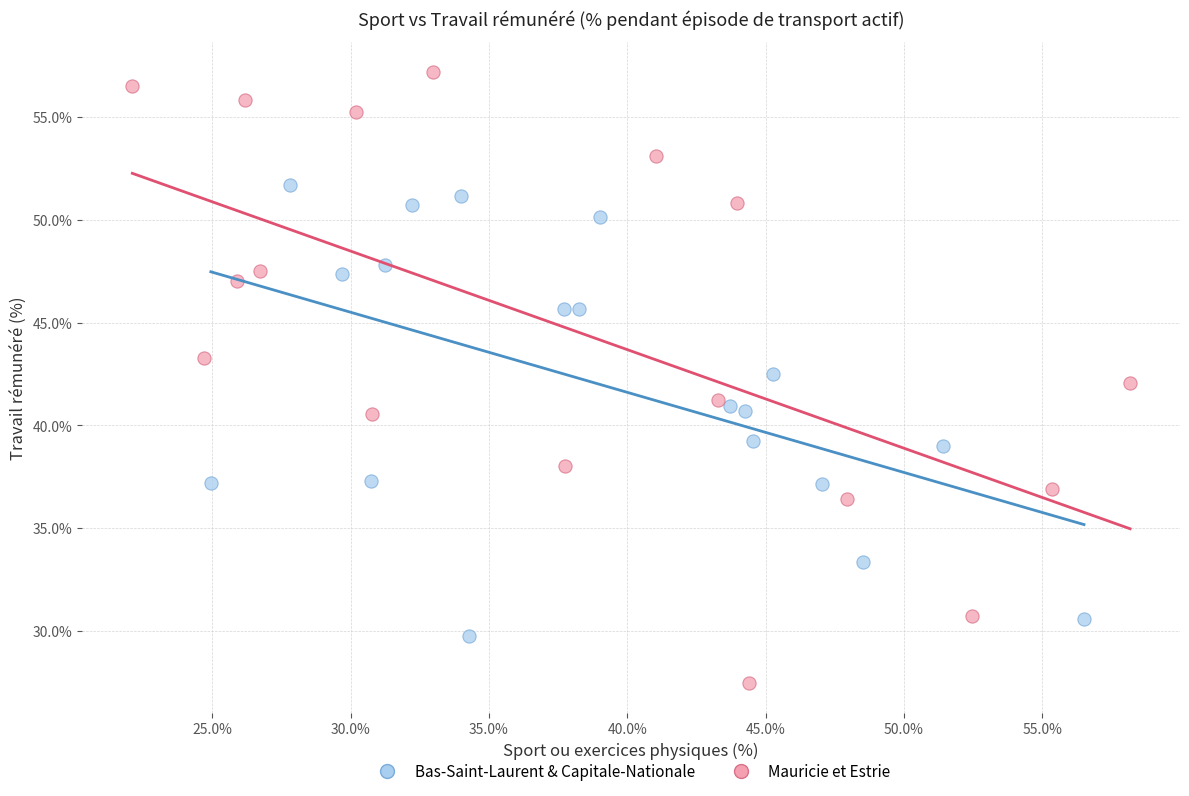

Which series has the widest spread of Y values?

Mauricie et Estrie